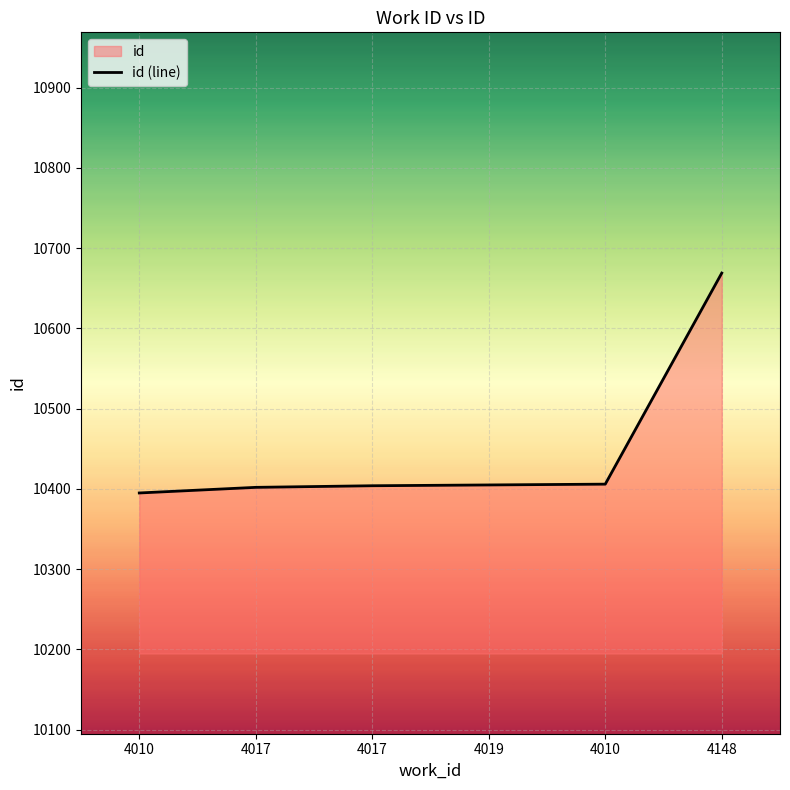

True or false: there are more than 2 points higher than both neighbors.

False